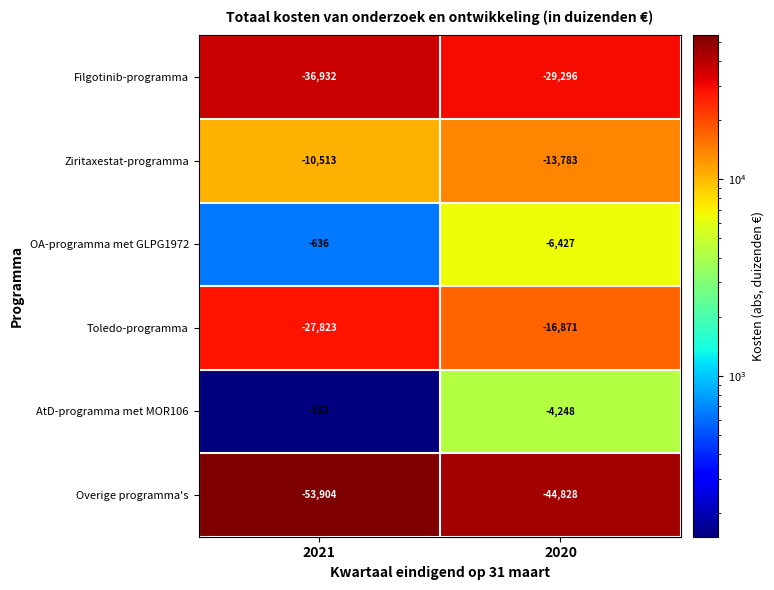

Which series has the widest spread of values?

Toledo-programma